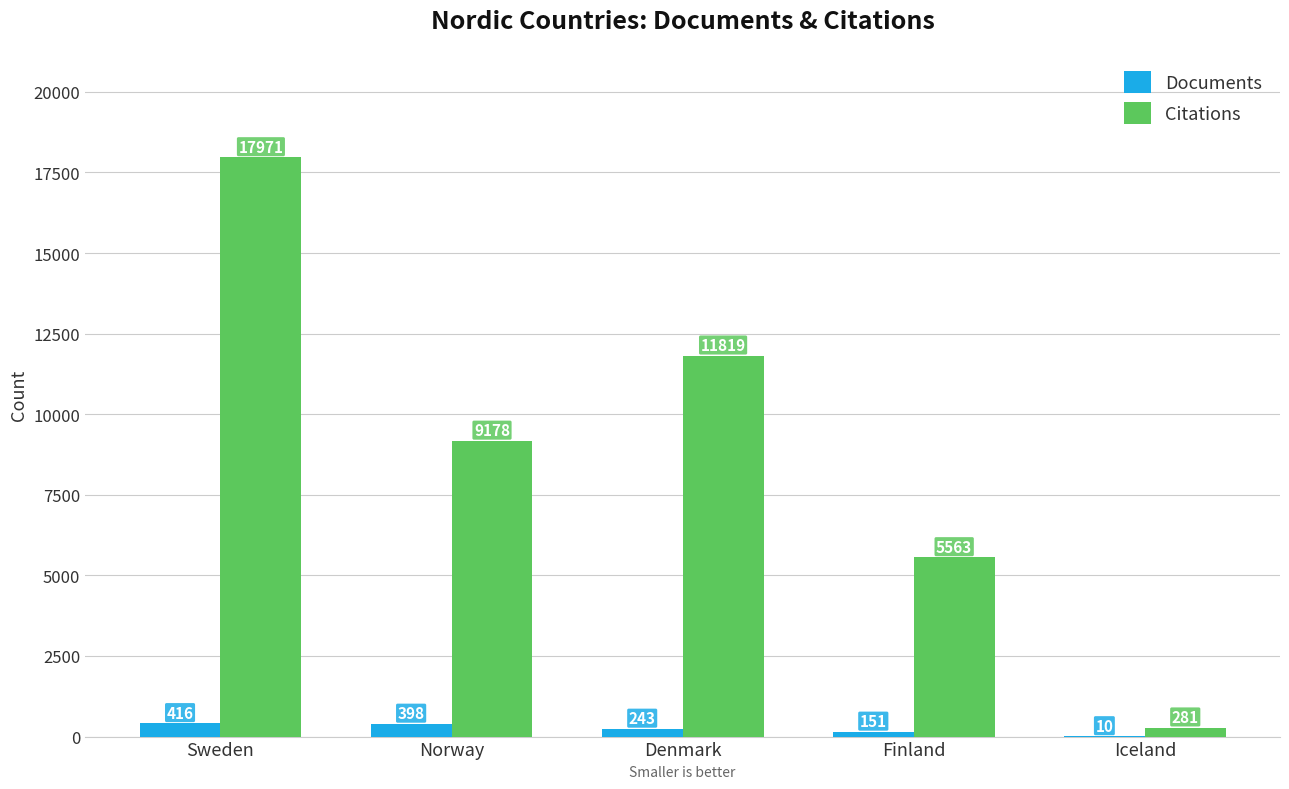

Reading left to right, list all the values displayed in this chart.

Documents: Sweden=416	Norway=398	Denmark=243	Finland=151	Iceland=10
Citations: Sweden=17971	Norway=9178	Denmark=11819	Finland=5563	Iceland=281